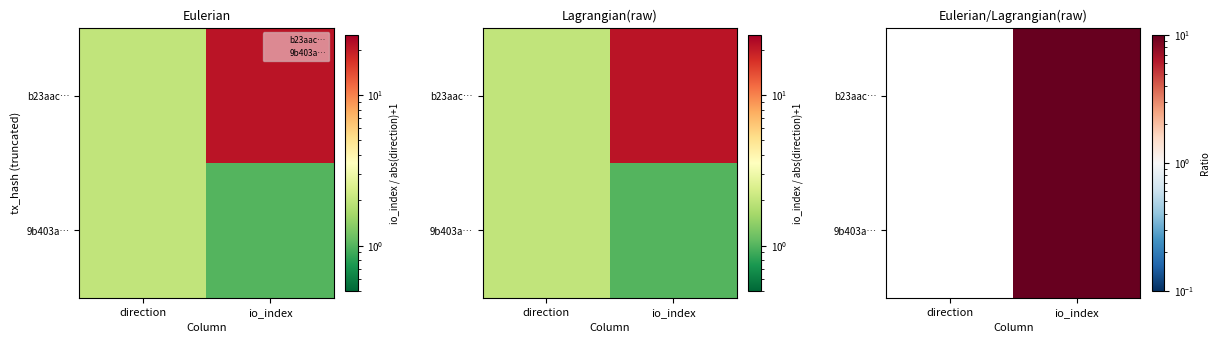

Which series has the largest total across all categories?

b23aac…